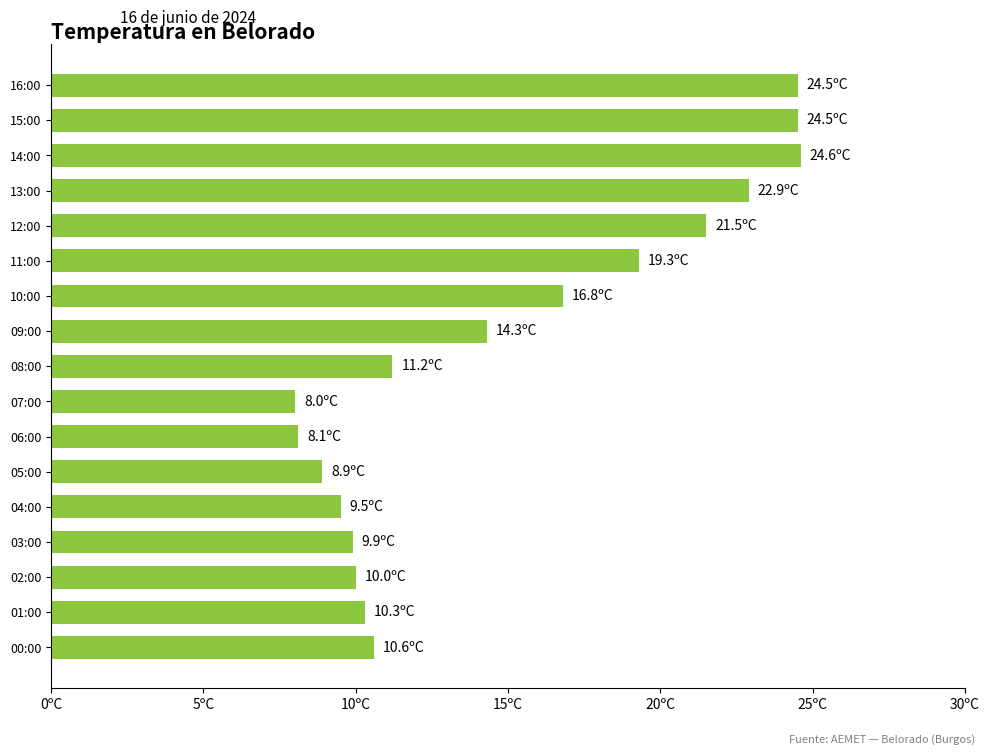

Are the bars horizontal?

Yes